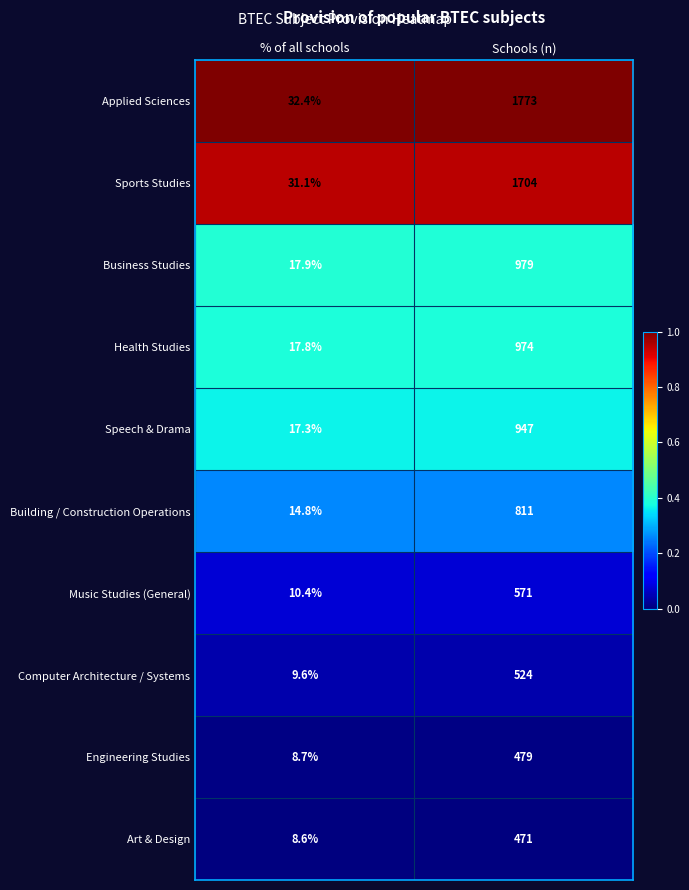

What is the greatest value displayed?

1773.0